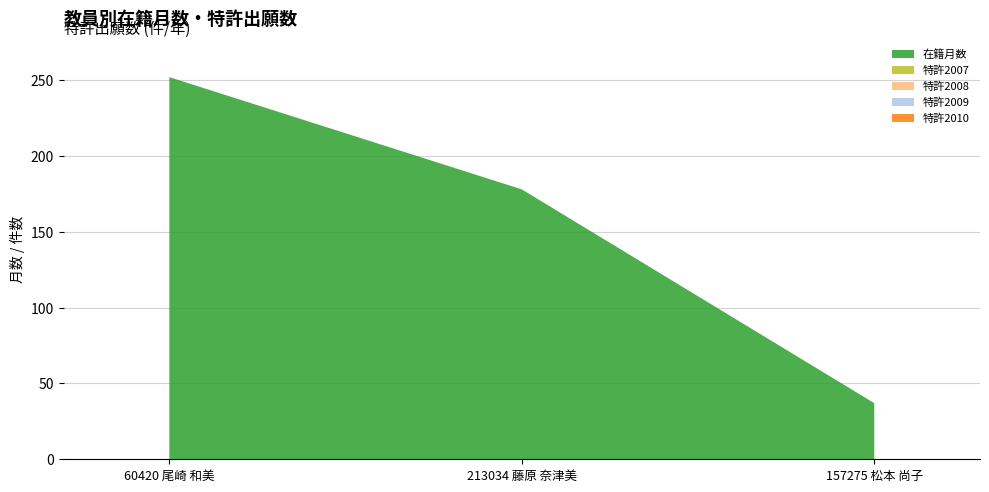

Reading right to left, transcribe all the data shown in this chart.

在籍月数: 37	178	252
特許2007: 0	0	0
特許2008: 0	0	0
特許2009: 0	0	0
特許2010: 0	0	0